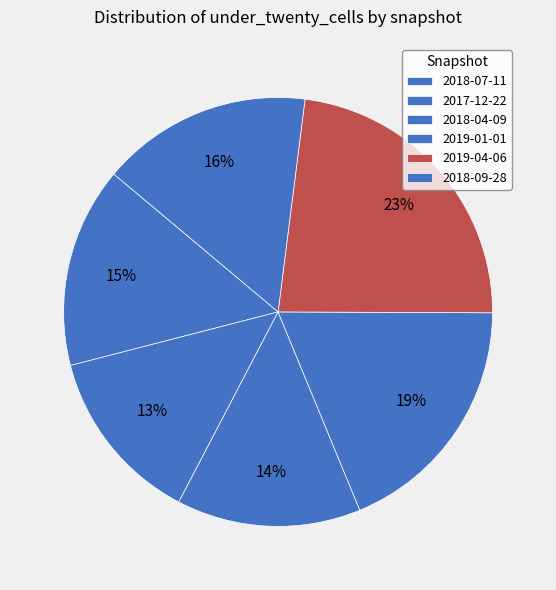

Count the number of slices in the pie.

6